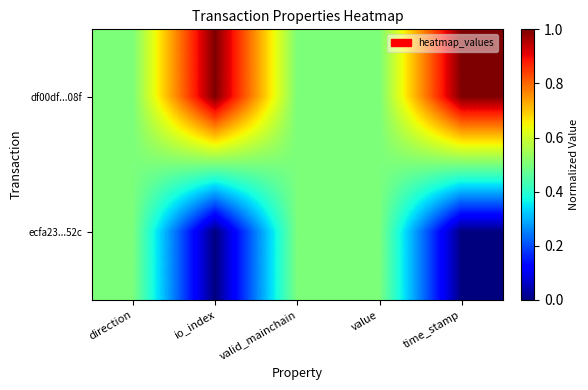

Reading right to left, extract all data points from this chart.

df00df...08f: time_stamp=1.0	value=0.5	valid_mainchain=0.5	io_index=1.0	direction=0.5
ecfa23...52c: time_stamp=0.0	value=0.5	valid_mainchain=0.5	io_index=0.0	direction=0.5